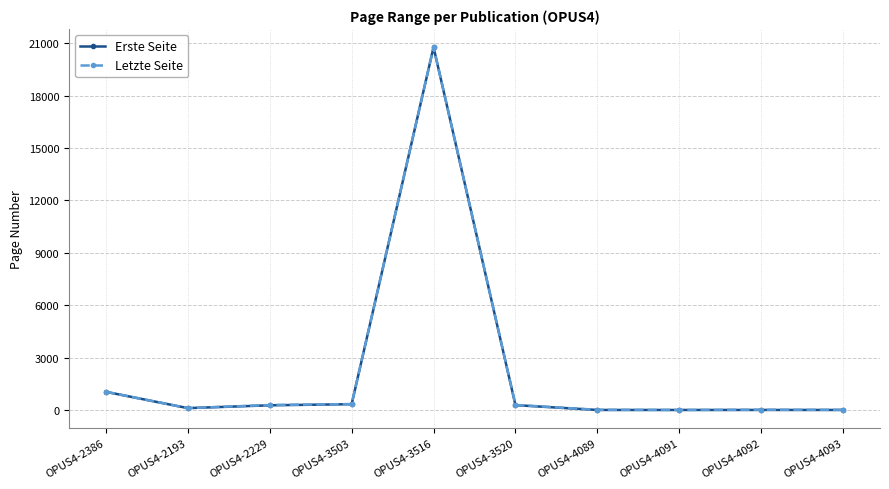

What is the value of the Letzte Seite point at the 6th from the left?

289